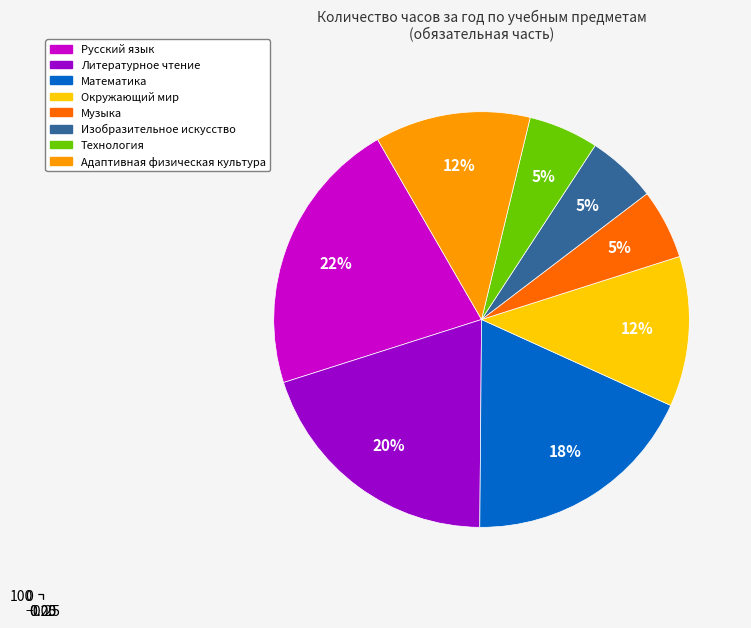

What is the smallest slice in the pie chart?

Музыка